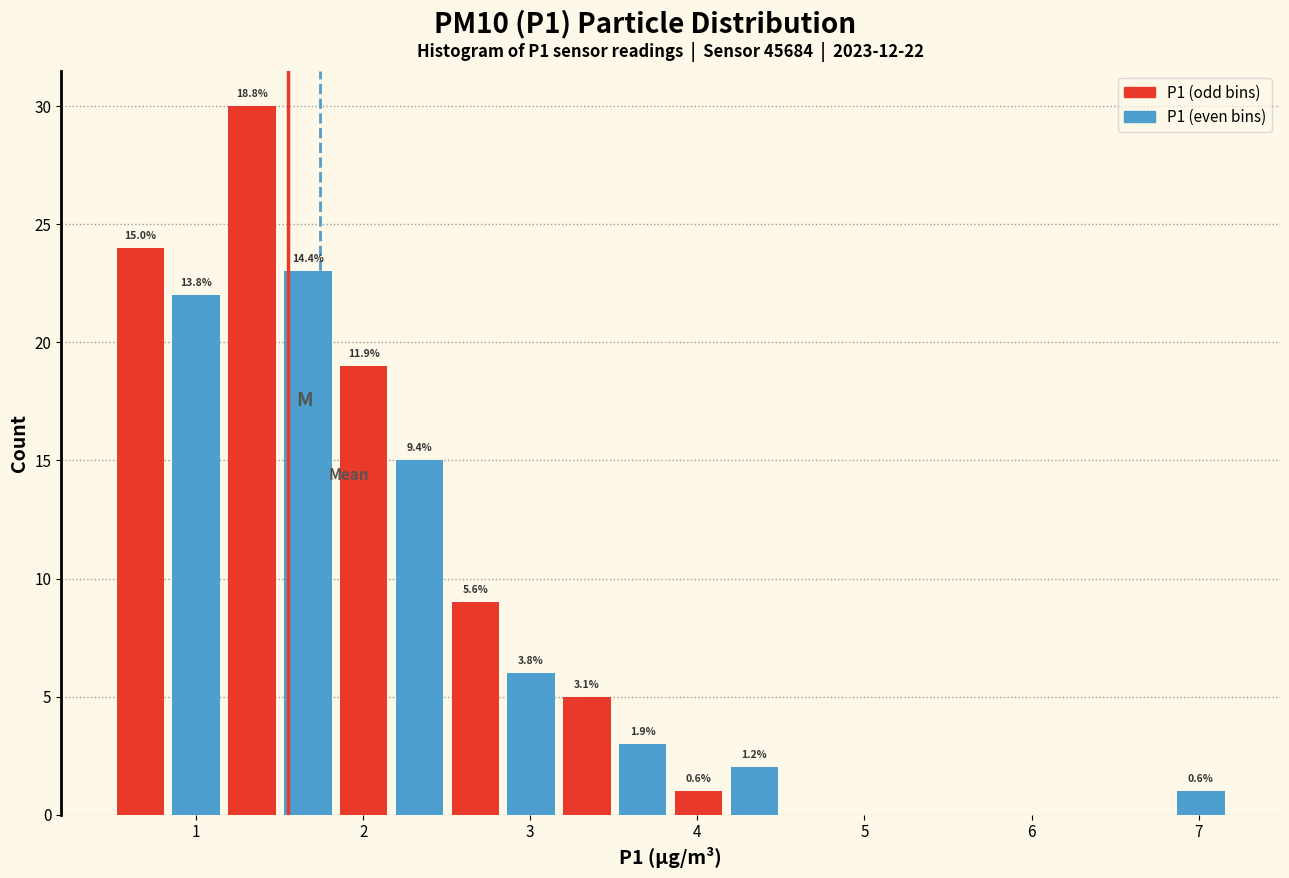

Read against the x-axis, roughly where is the centre of the tallest bar?

1.3